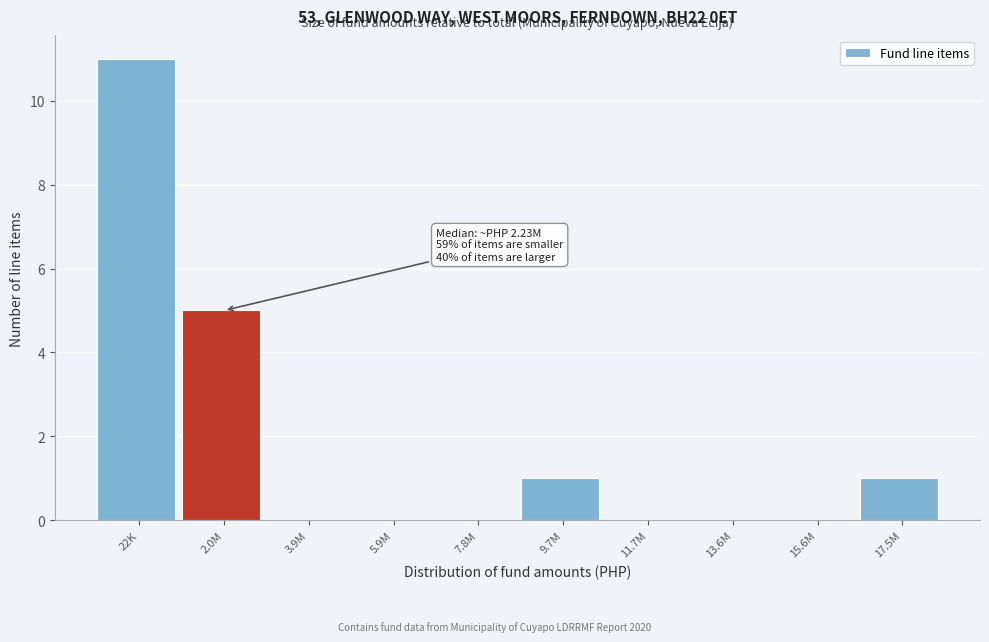

Reading left to right, extract all data points from this chart.

22K=11	2.0M=5	3.9M=0	5.9M=0	7.8M=0	9.7M=1	11.7M=0	13.6M=0	15.6M=0	17.5M=1